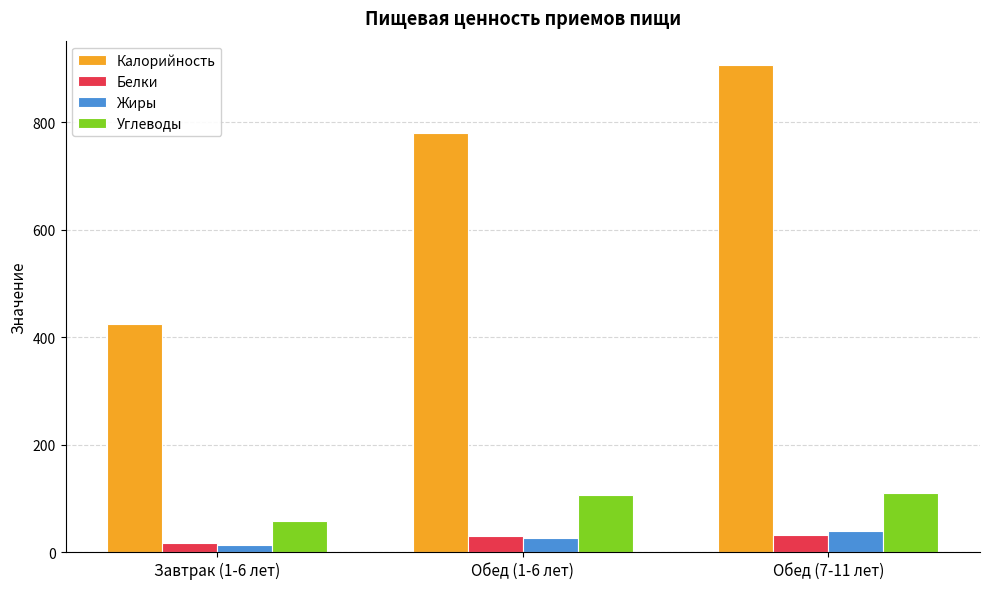

How many groups of bars are there?

3